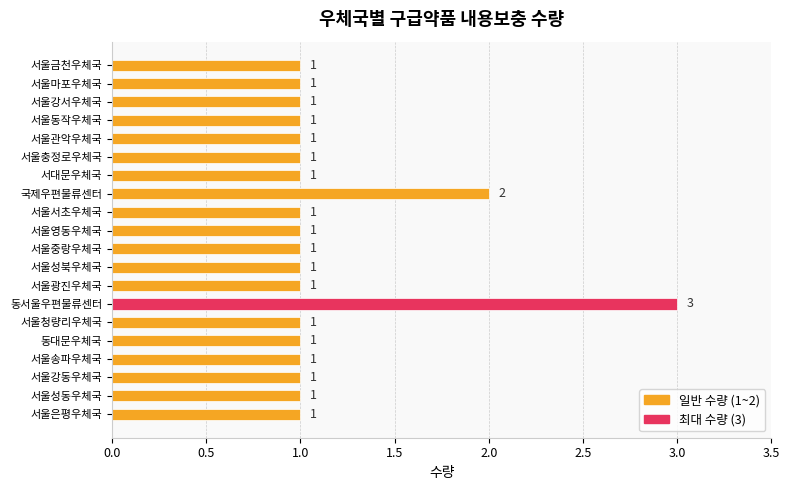

Approximately how many times larger is the value at 서울마포우체국 compared to 서울강서우체국?

1.0